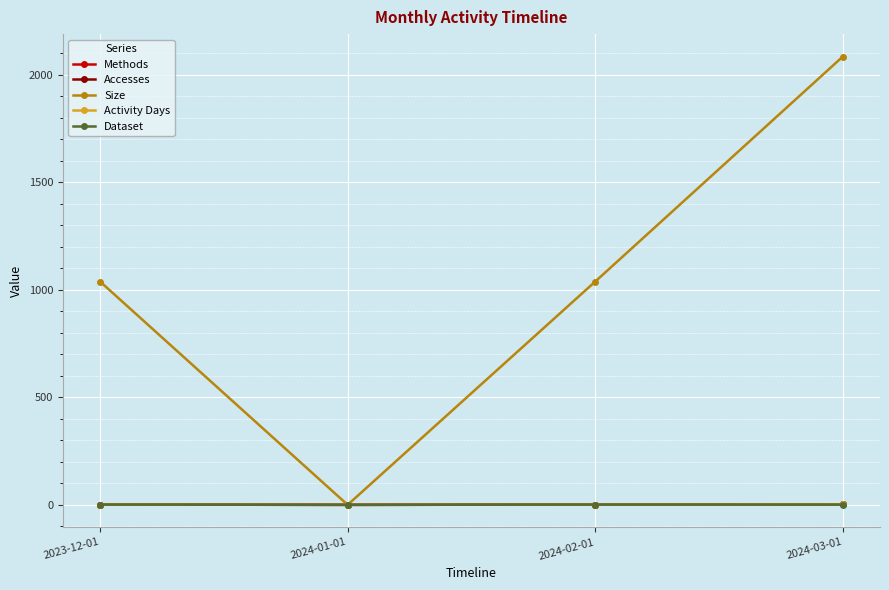

True or false: Accesses and Activity Days intersect in this chart.

False